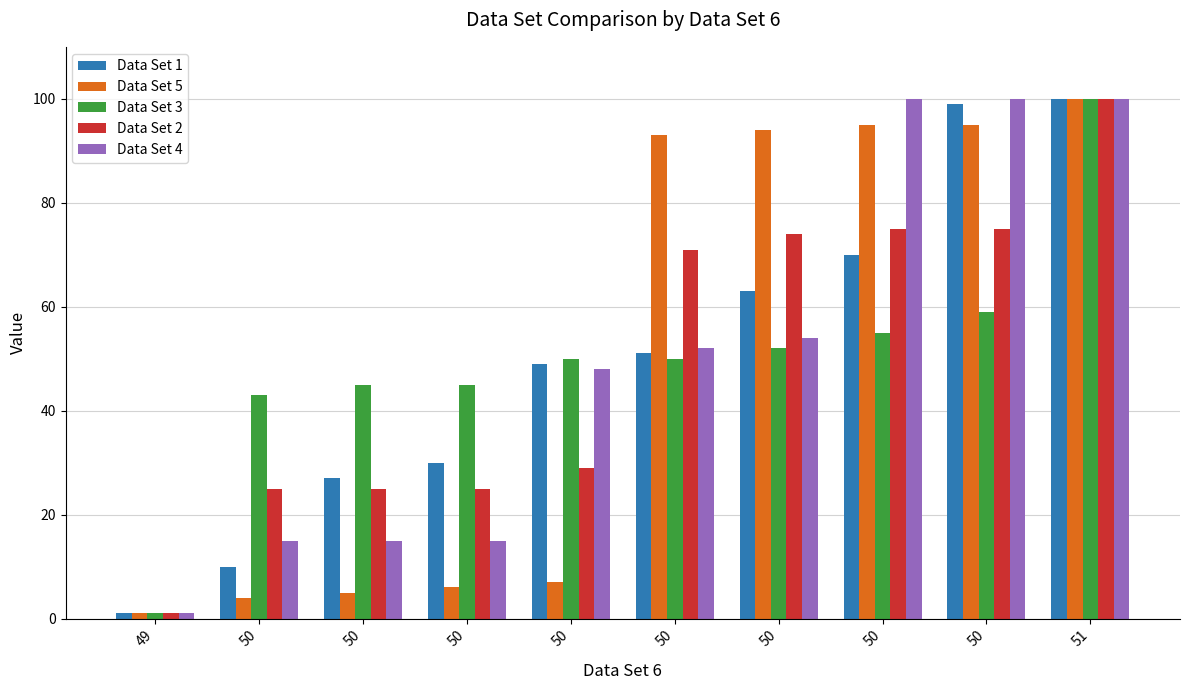

The value of Data Set 5 at 49 is 1. True or false?

True